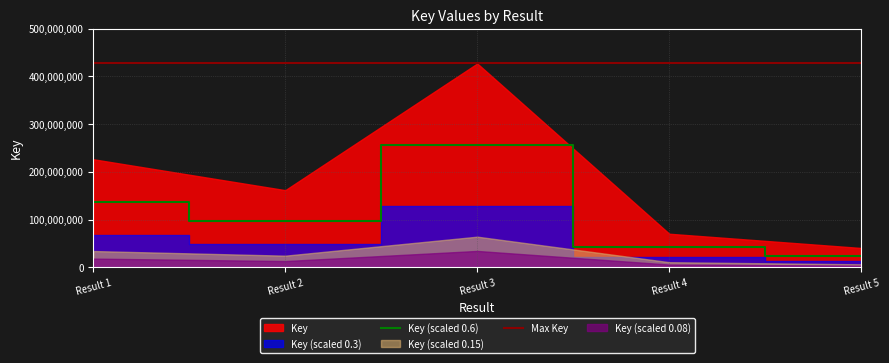

True or false: there are more than 1 points higher than both neighbors.

False